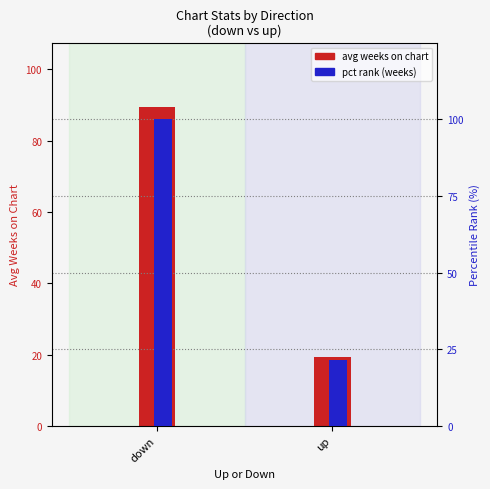

The avg weeks on chart series shows 59.5 at down. True or false?

False